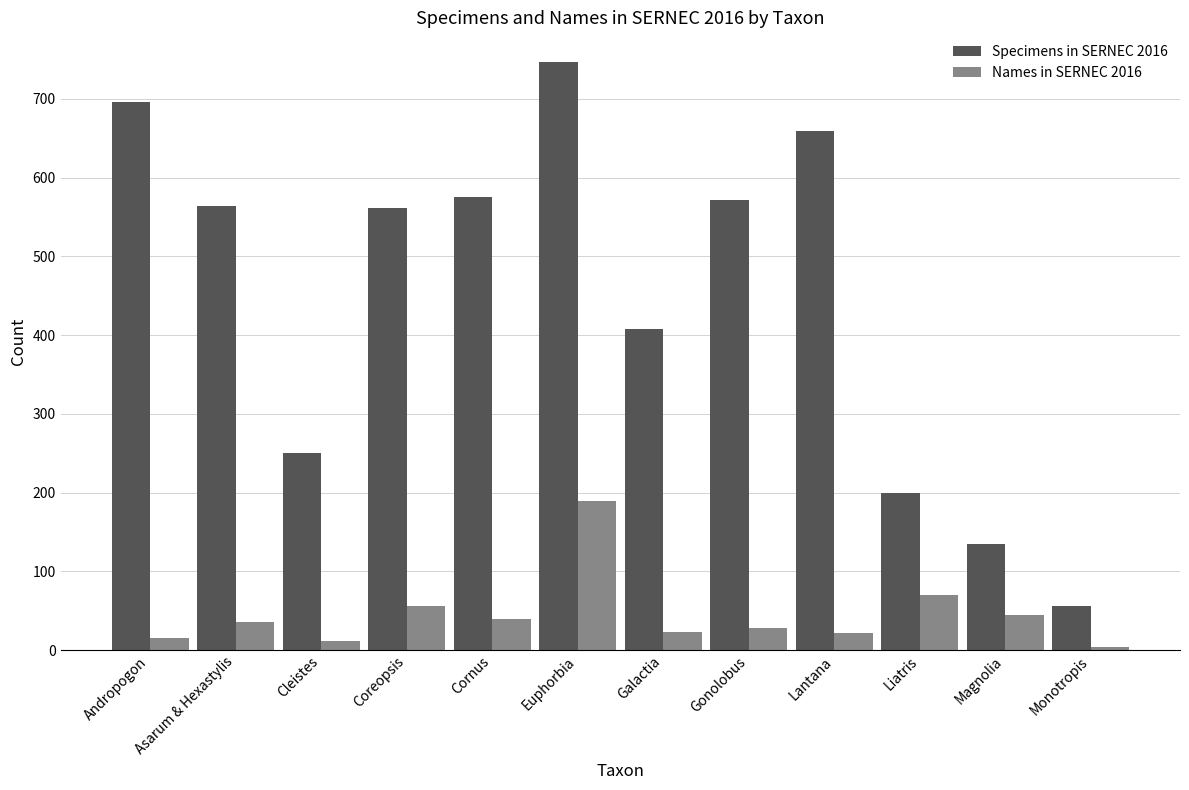

What is the sum of the Specimens in SERNEC 2016 values at Lantana and Cornus?

1234